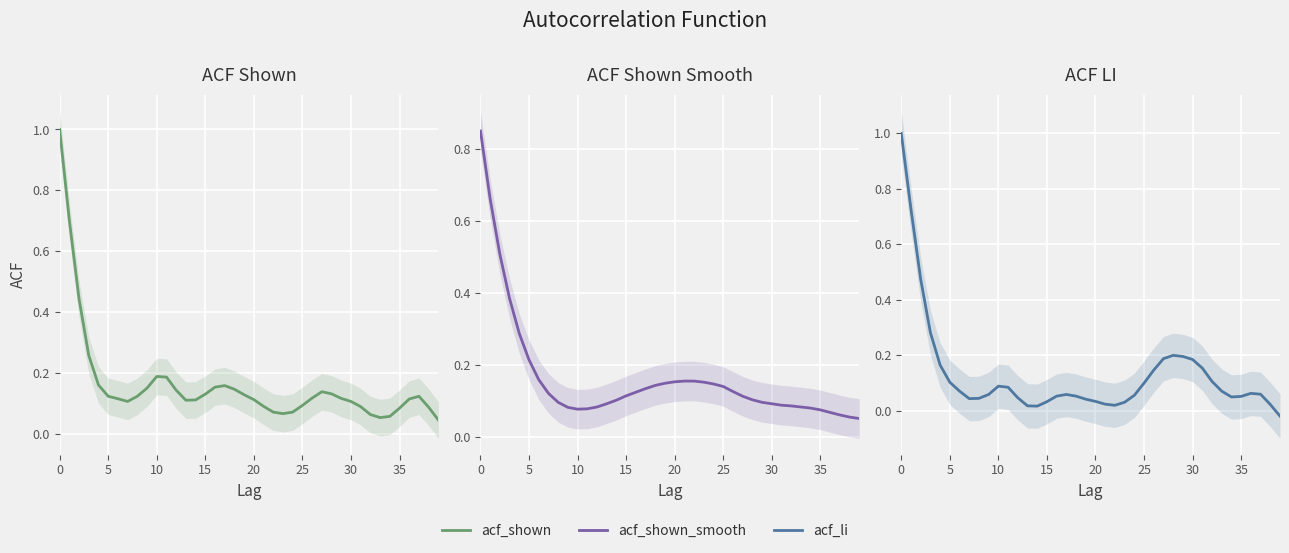

Is it true that acf_li equals 0.0 at 20?

True